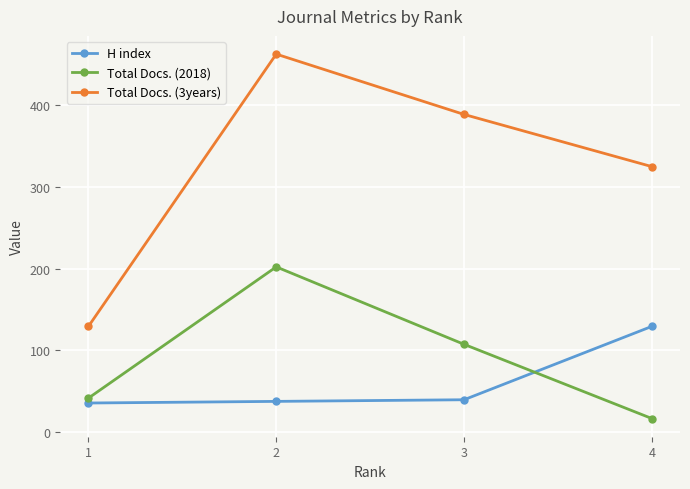

What is the total value across all series at 3?

535